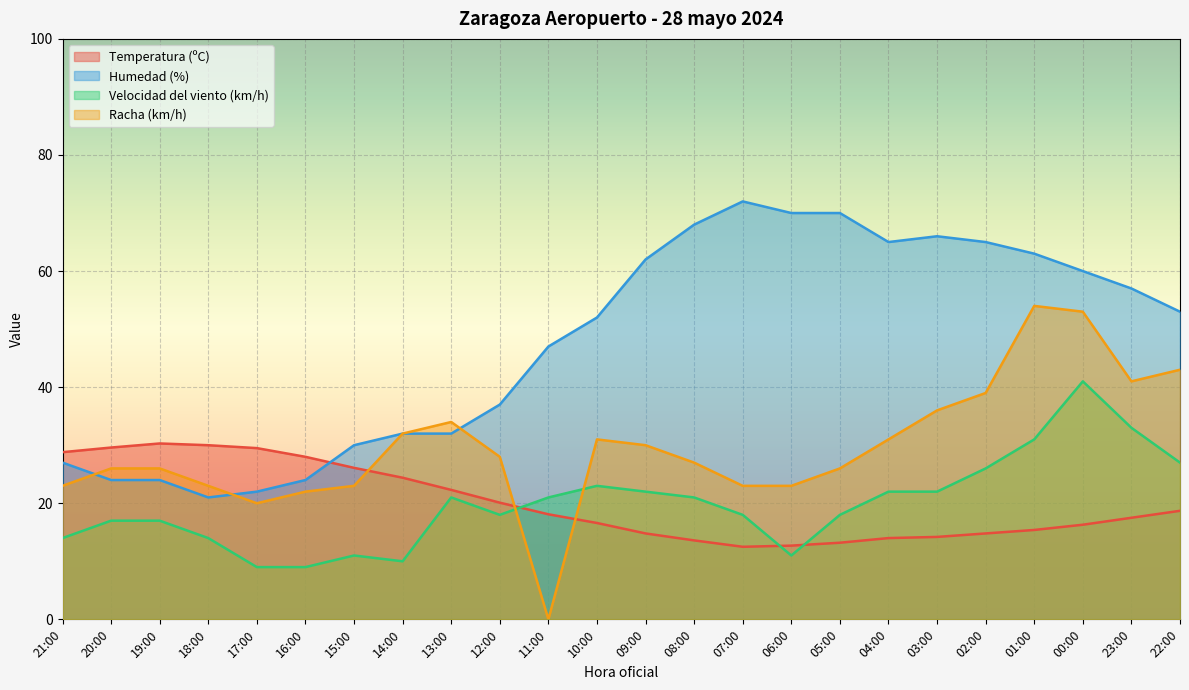

What is the sum of all Temperatura (ºC) values?

481.5